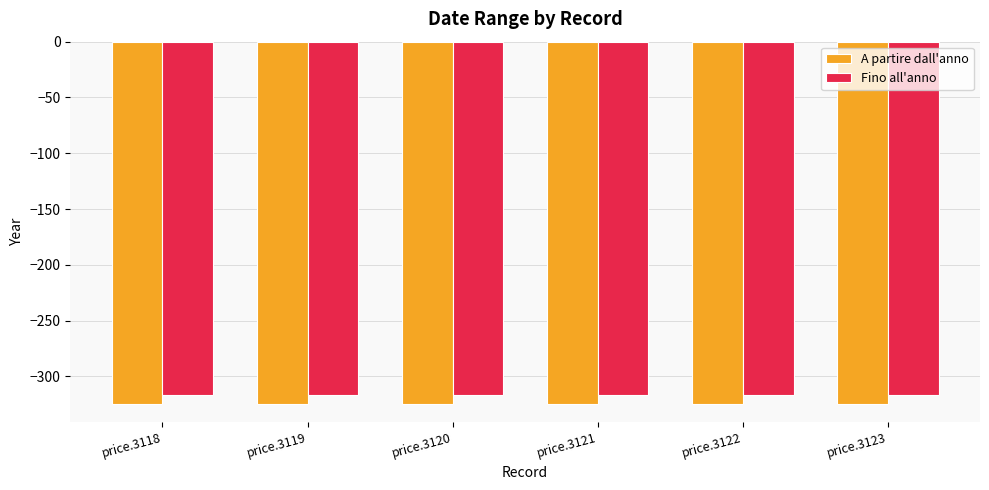

Rank the series by their maximum value, from lowest to highest.

A partire dall'anno, Fino all'anno